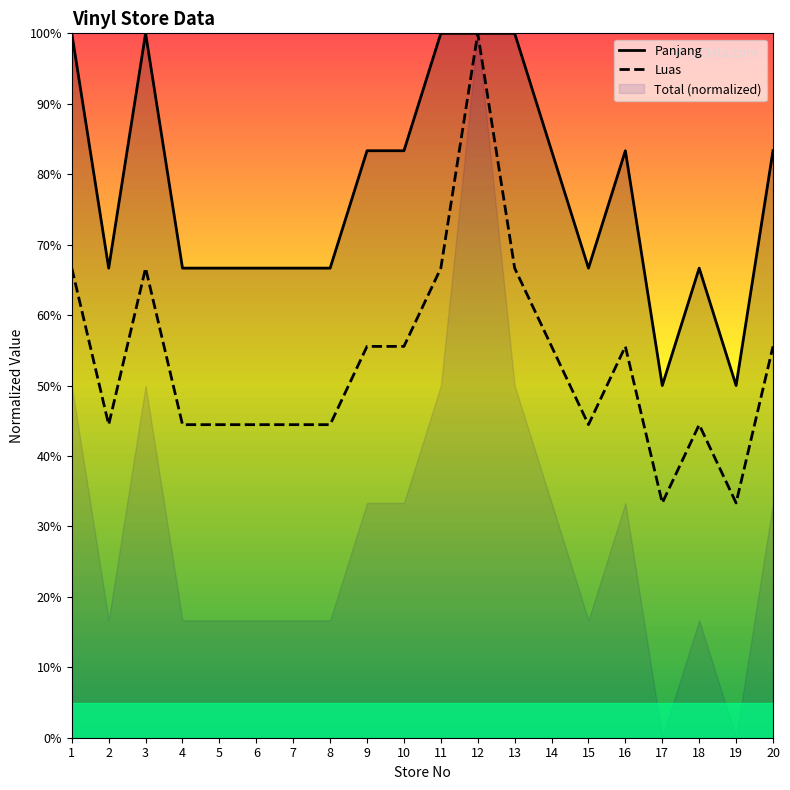

At 2, list the series in order from smallest to largest.

Luas, Panjang